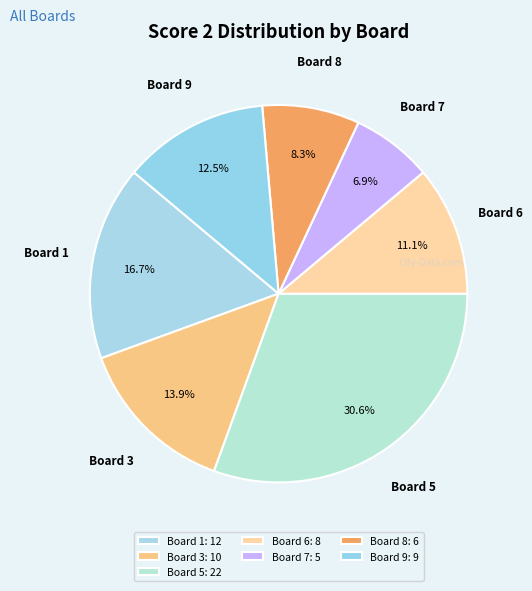

What portion of the pie excludes Board 8?

91.7%